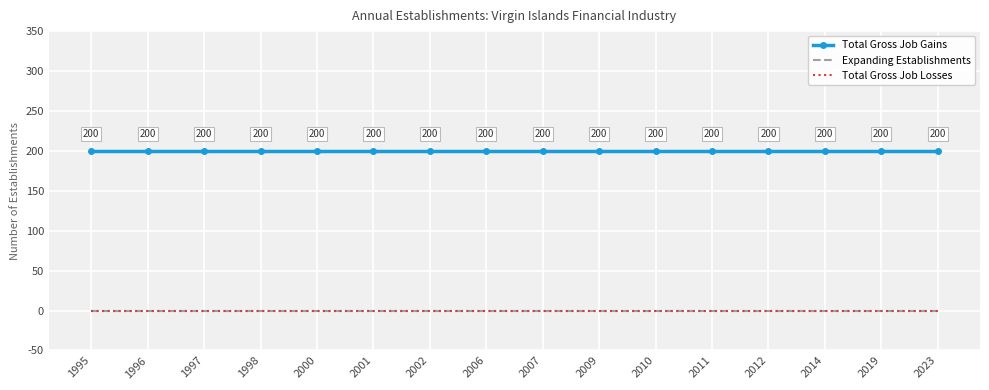

What is the maximum value shown in the chart?

200